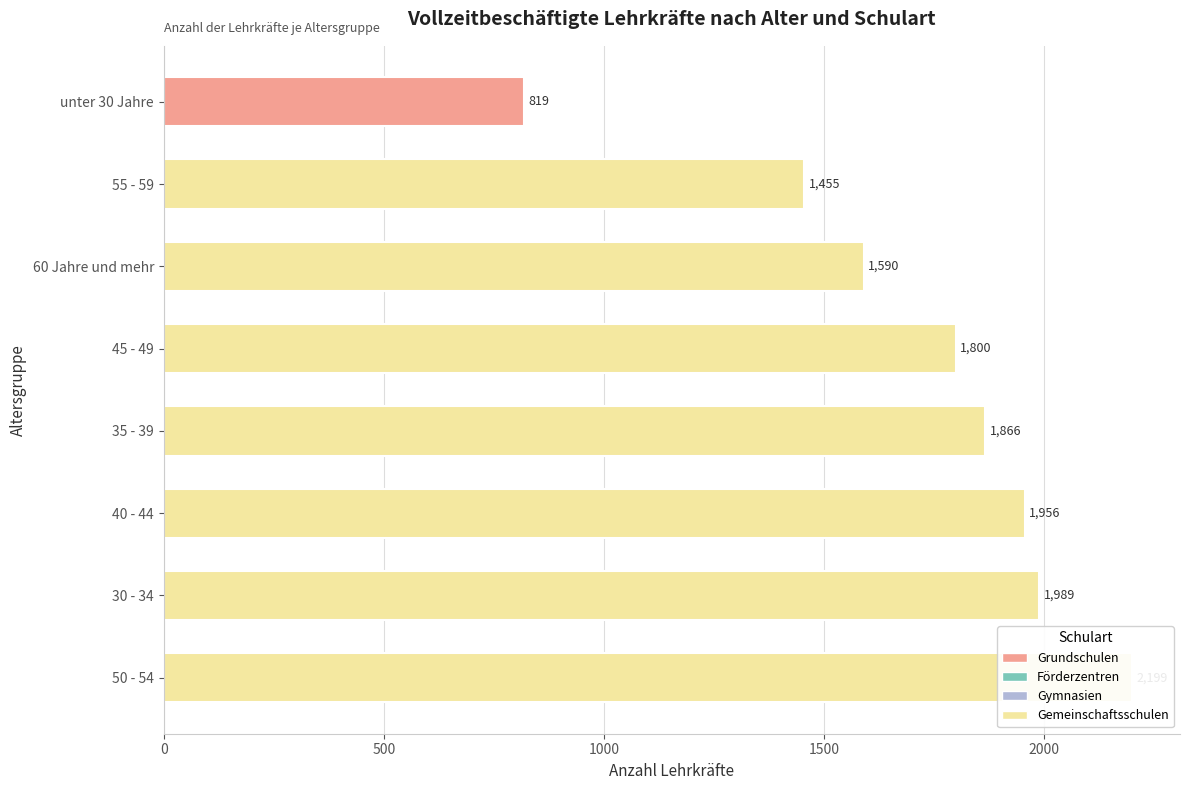

Which series has the largest range (max minus min)?

Gemeinschaftsschulen